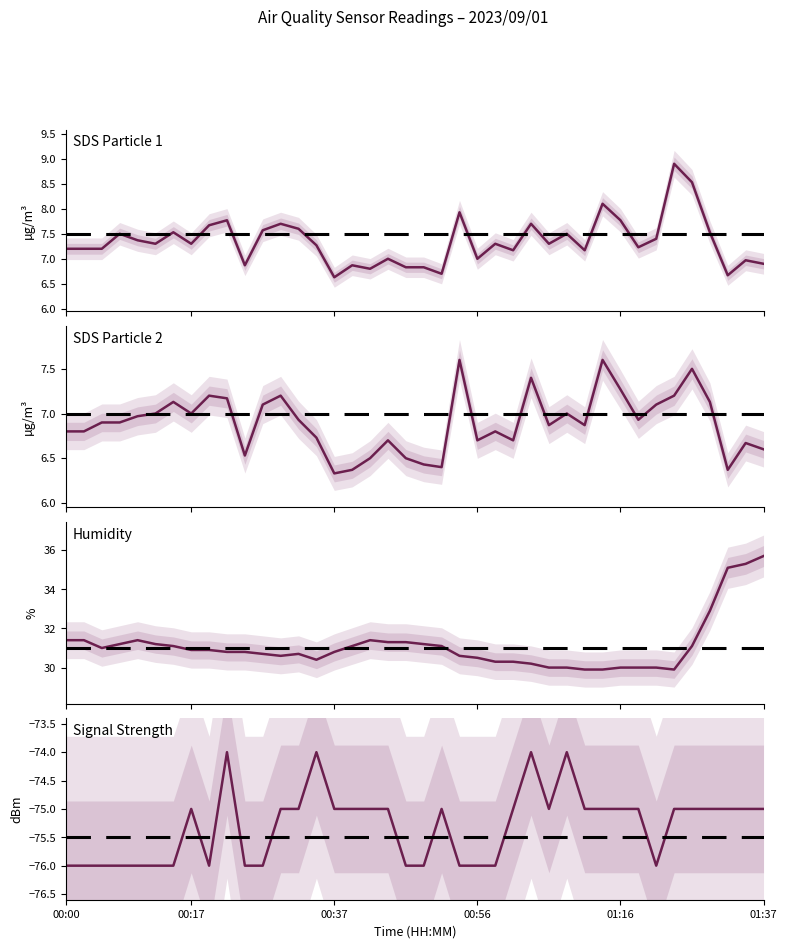

What is the greatest value displayed?

35.7